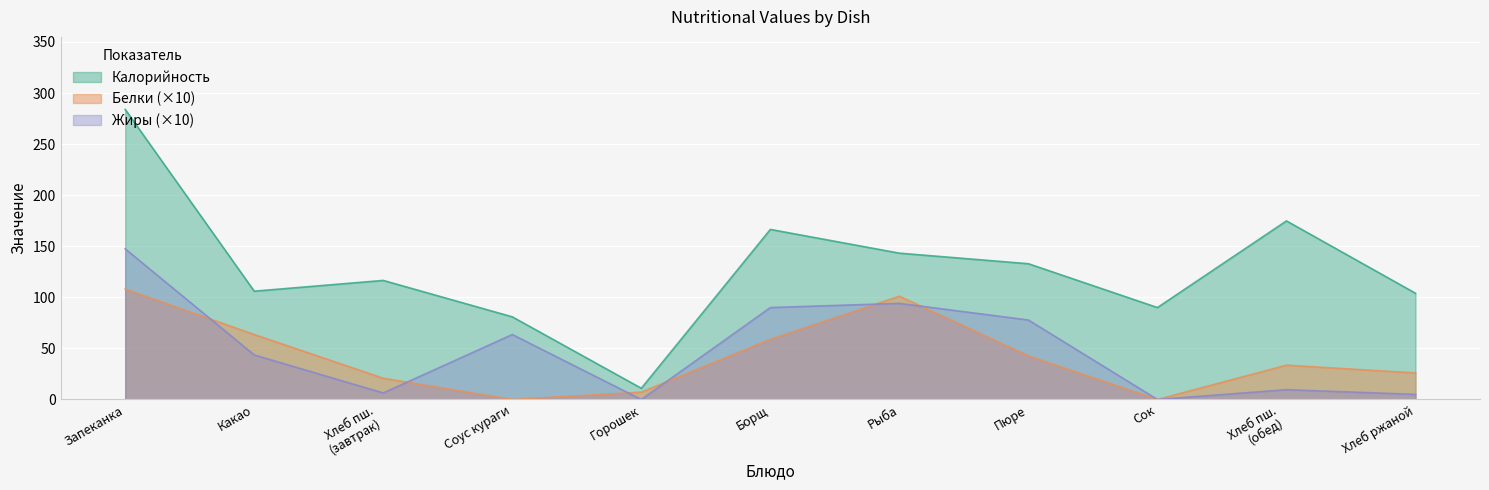

What are all the series names shown in the legend?

Калорийность, Белки (×10), Жиры (×10)